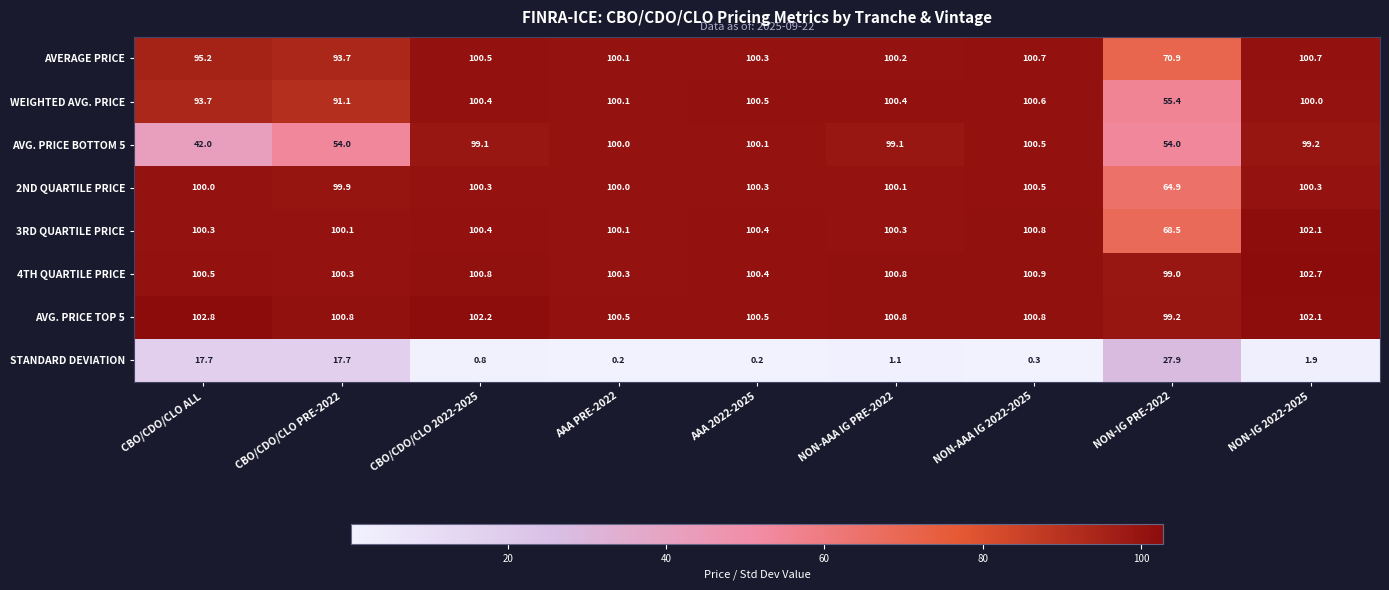

The STANDARD DEVIATION series shows 37.2 at NON-IG PRE-2022. True or false?

False